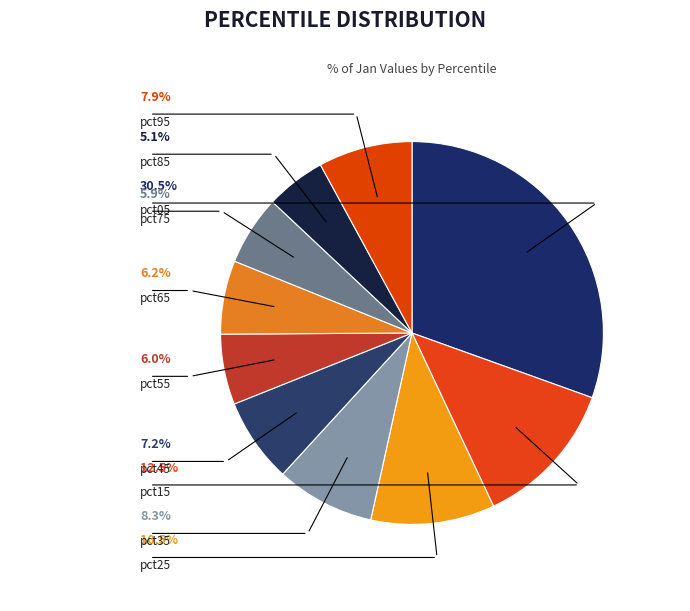

Which category has the biggest portion of the pie?

pct05